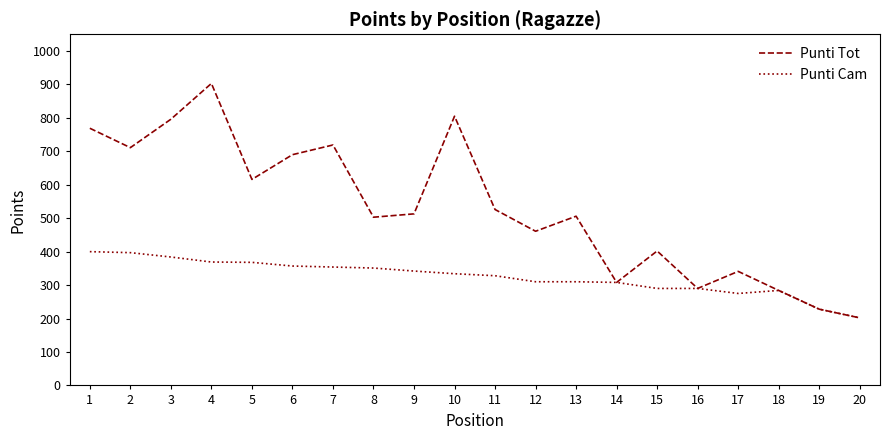

What is the highest value of the Punti Tot series?

903